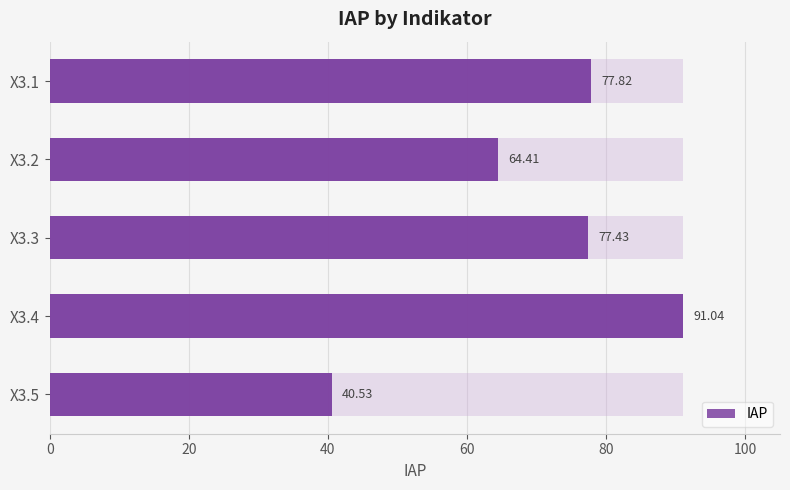

How many values exceed 77?

3